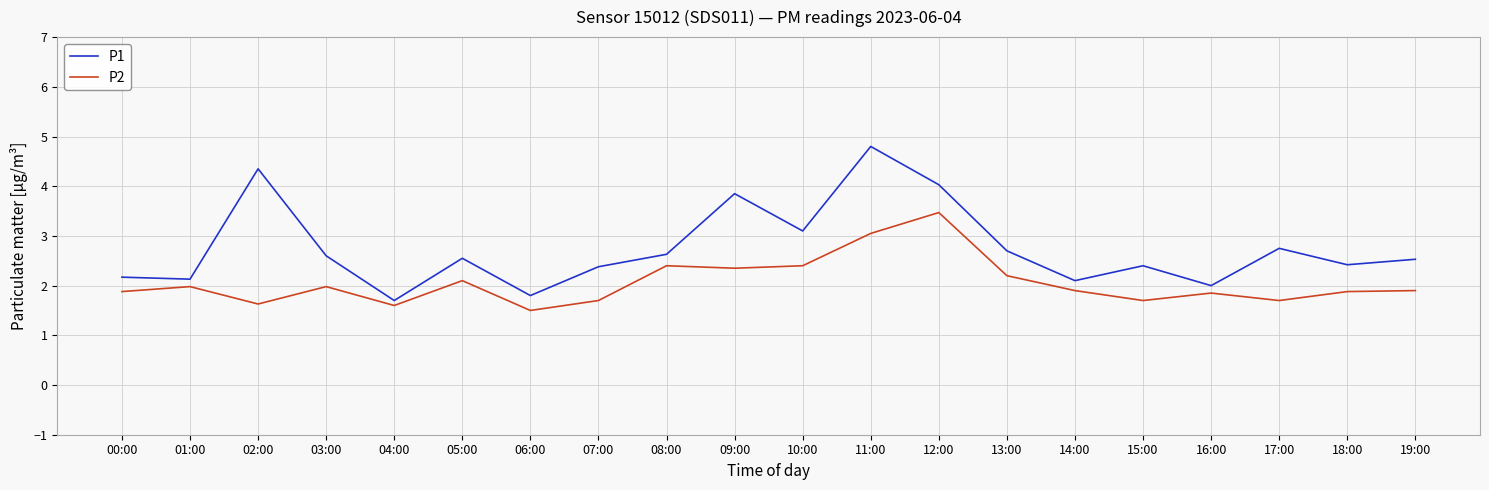

At which category is the sum across all series the highest?

11:00